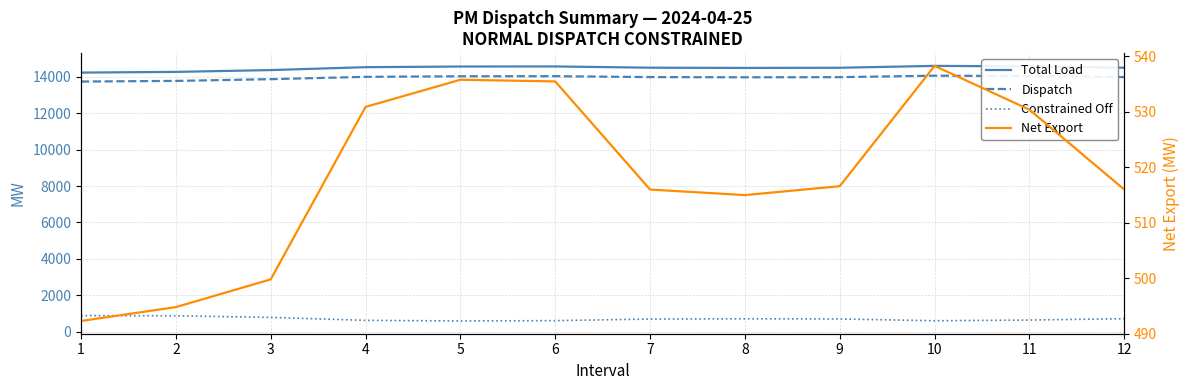

How many lines are shown in the chart?

4